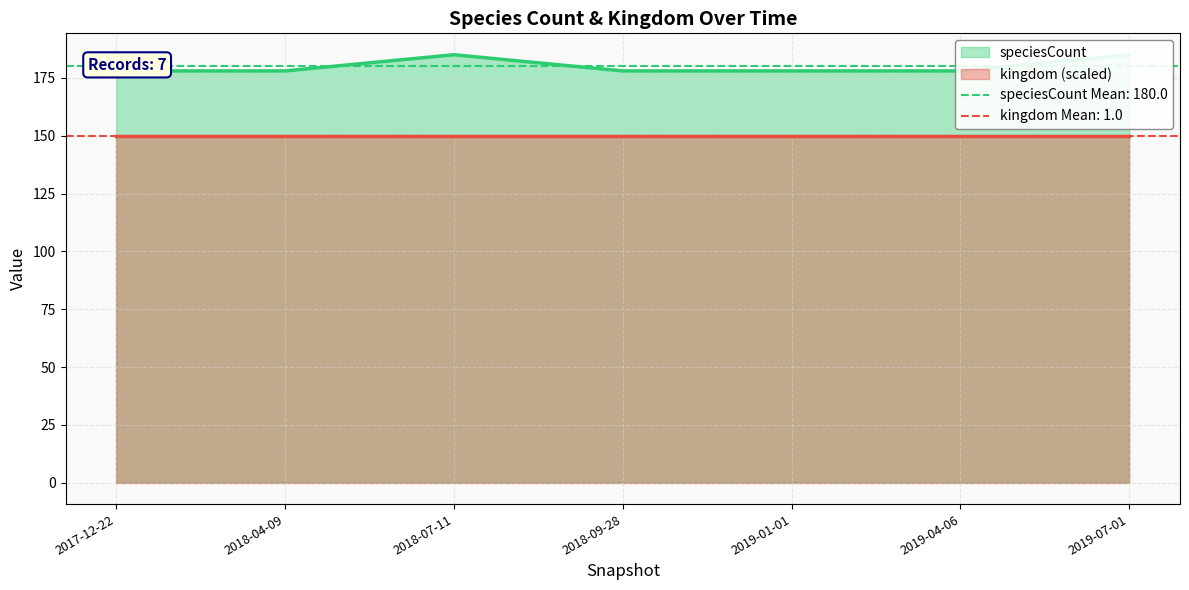

Which label corresponds to the smallest value in the chart?

2017-12-22